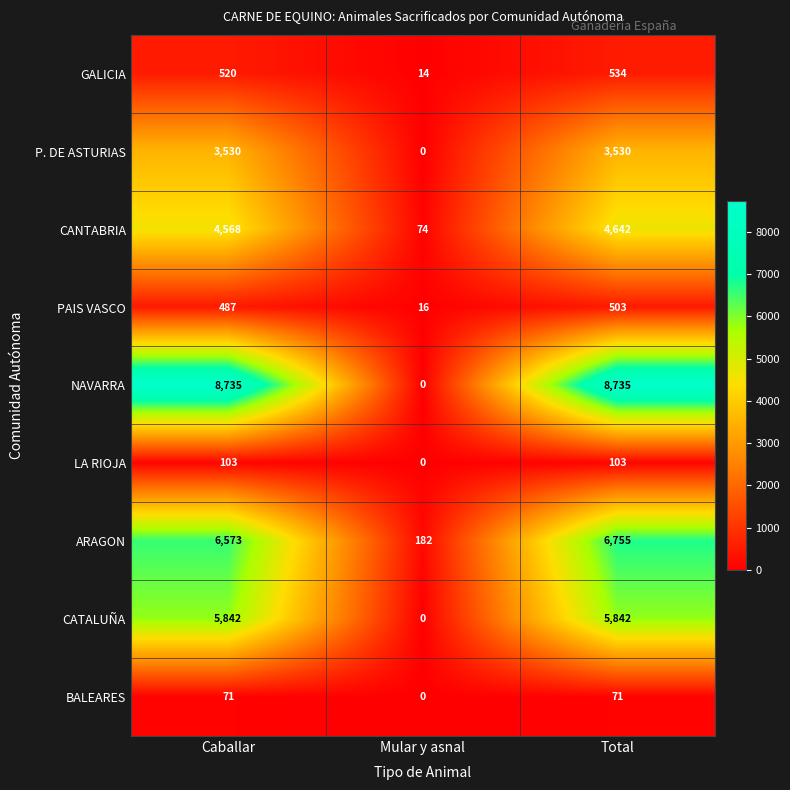

Reading right to left, what are all the values shown in this chart?

GALICIA: Total=534	Mular y asnal=14	Caballar=520
P. DE ASTURIAS: Total=3530	Mular y asnal=0	Caballar=3530
CANTABRIA: Total=4642	Mular y asnal=74	Caballar=4568
PAIS VASCO: Total=503	Mular y asnal=16	Caballar=487
NAVARRA: Total=8735	Mular y asnal=0	Caballar=8735
LA RIOJA: Total=103	Mular y asnal=0	Caballar=103
ARAGON: Total=6755	Mular y asnal=182	Caballar=6573
CATALUÑA: Total=5842	Mular y asnal=0	Caballar=5842
BALEARES: Total=71	Mular y asnal=0	Caballar=71